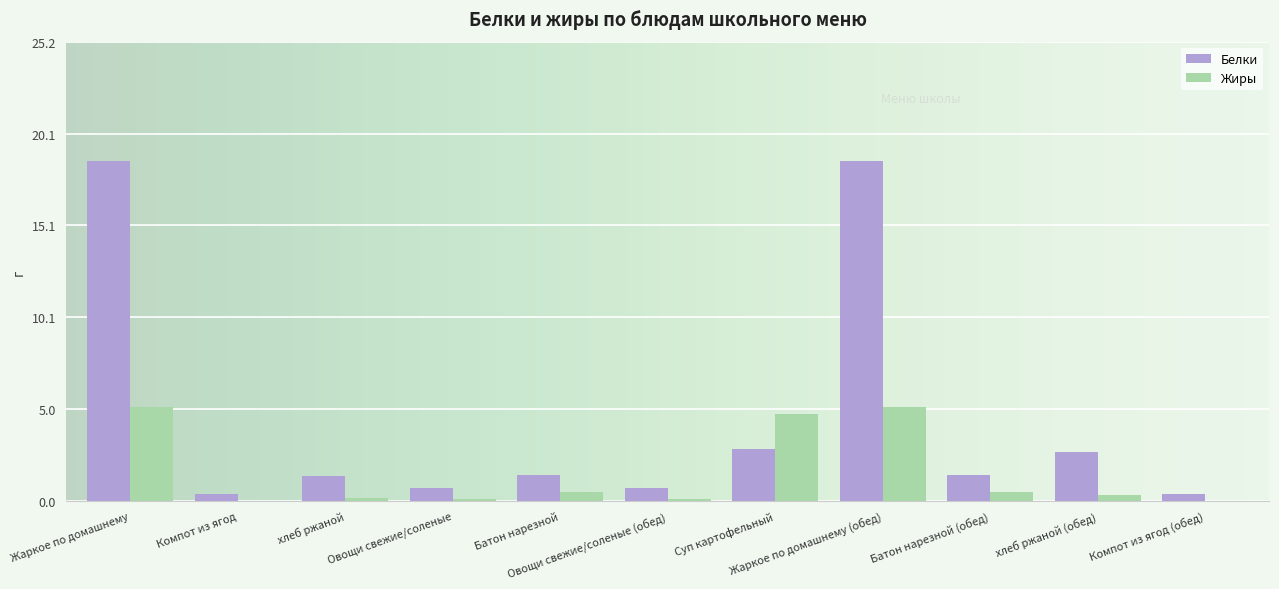

What is the spread (max minus min) of values at Батон нарезной?

0.9